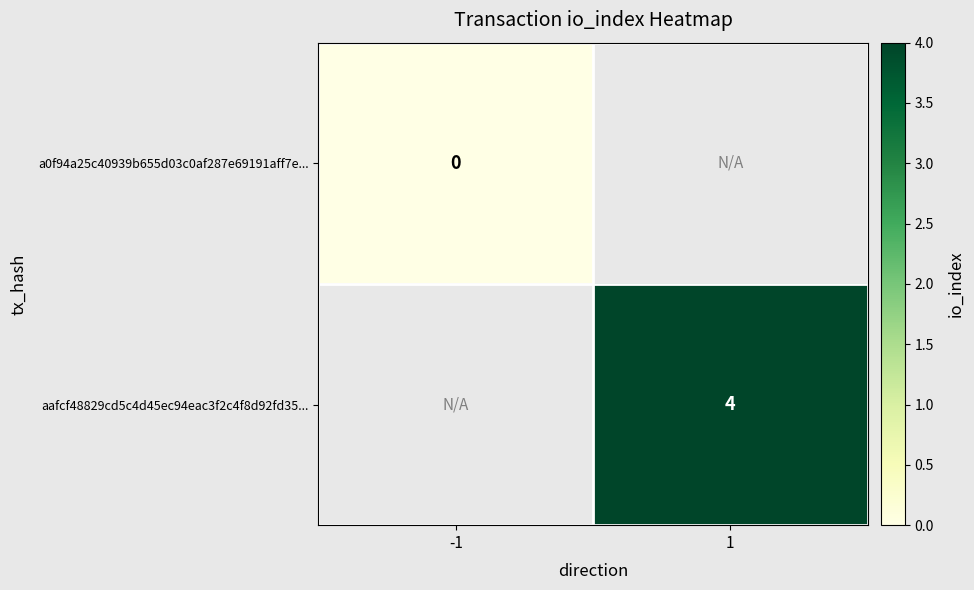

How many values in aafcf48829cd5c4d45ec94eac3f2c4f8d92fd35... are above zero?

1